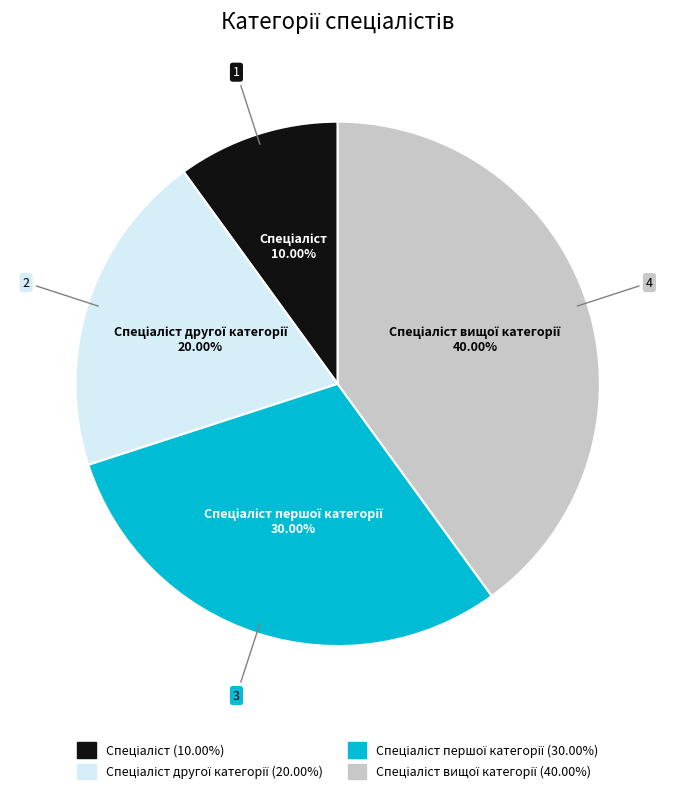

Is there a majority slice in this chart?

No